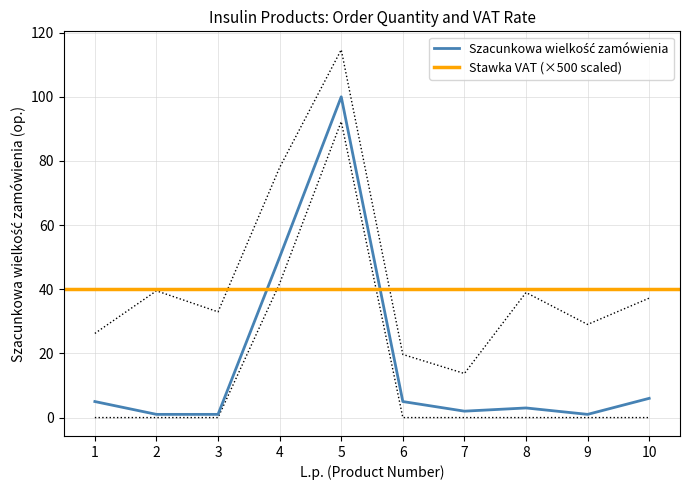

How many points are higher than both their immediate neighbors (excluding endpoints)?

2